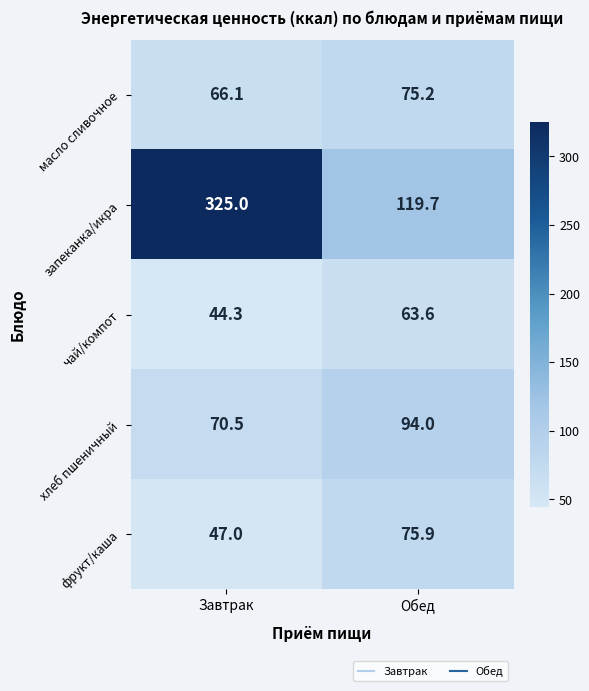

How many distinct data groups are displayed?

5